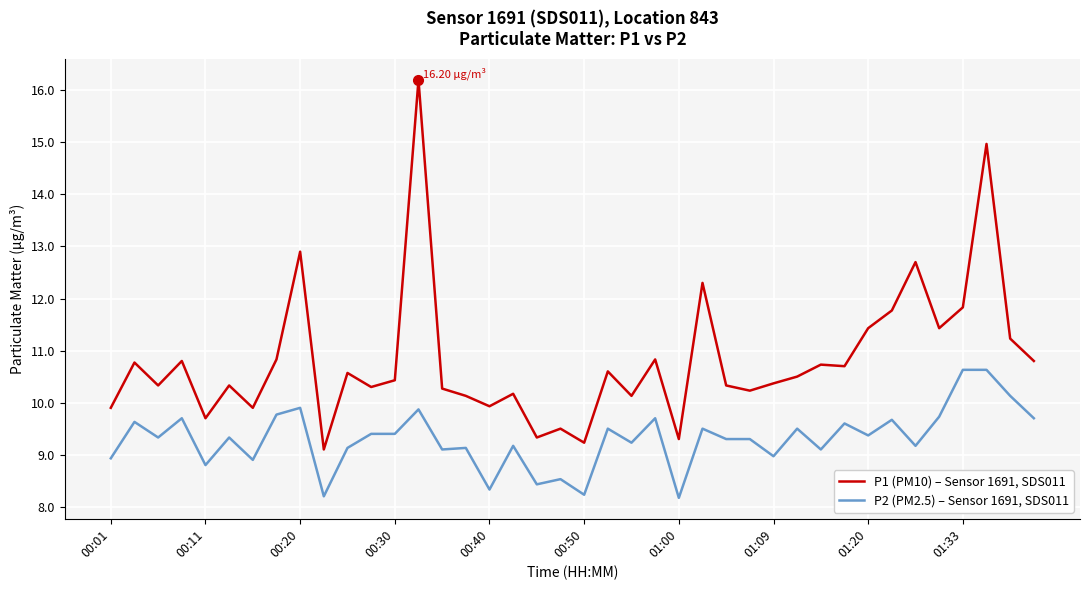

What is the average value of the P2 (PM2.5) – Sensor 1691, SDS011 series?

9.3